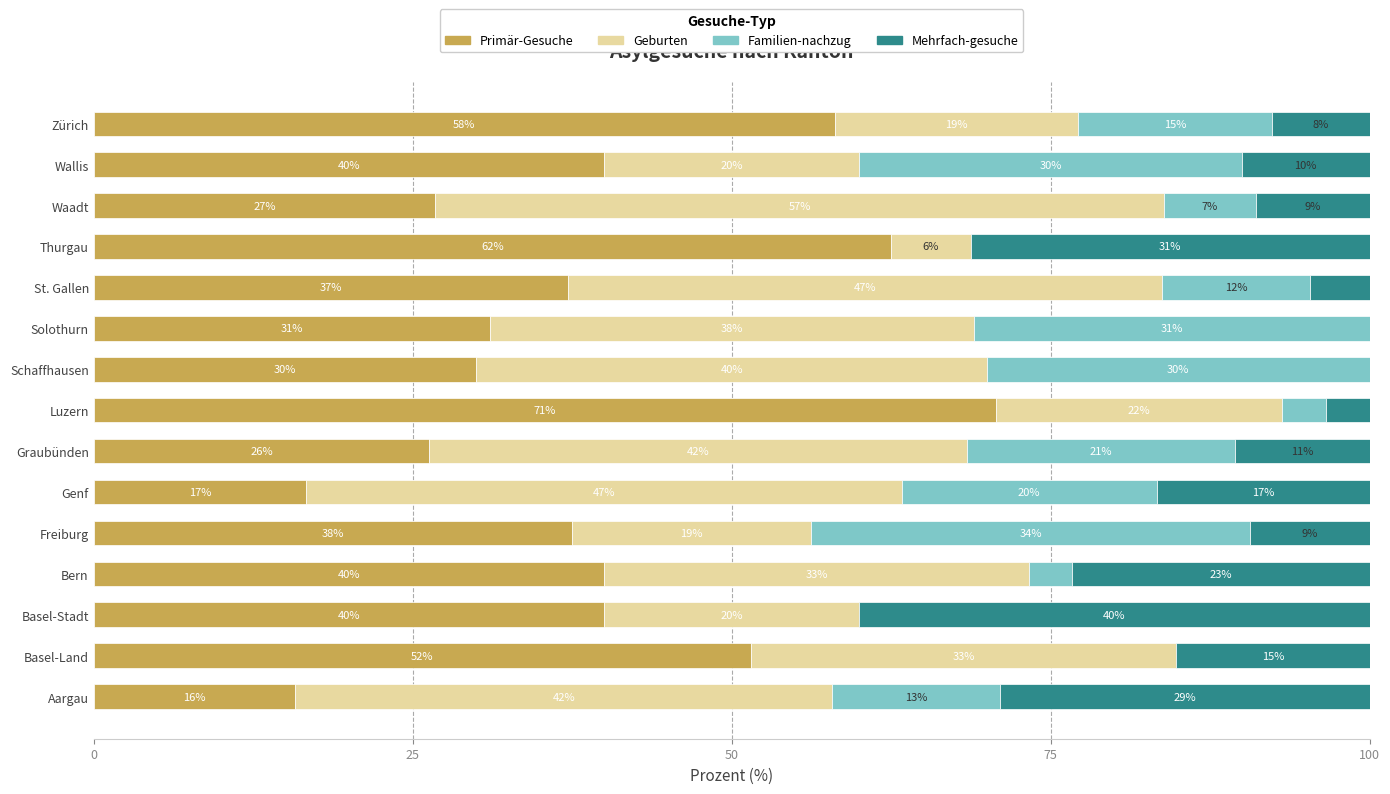

What is the maximum value for Primär-Gesuche?

70.7